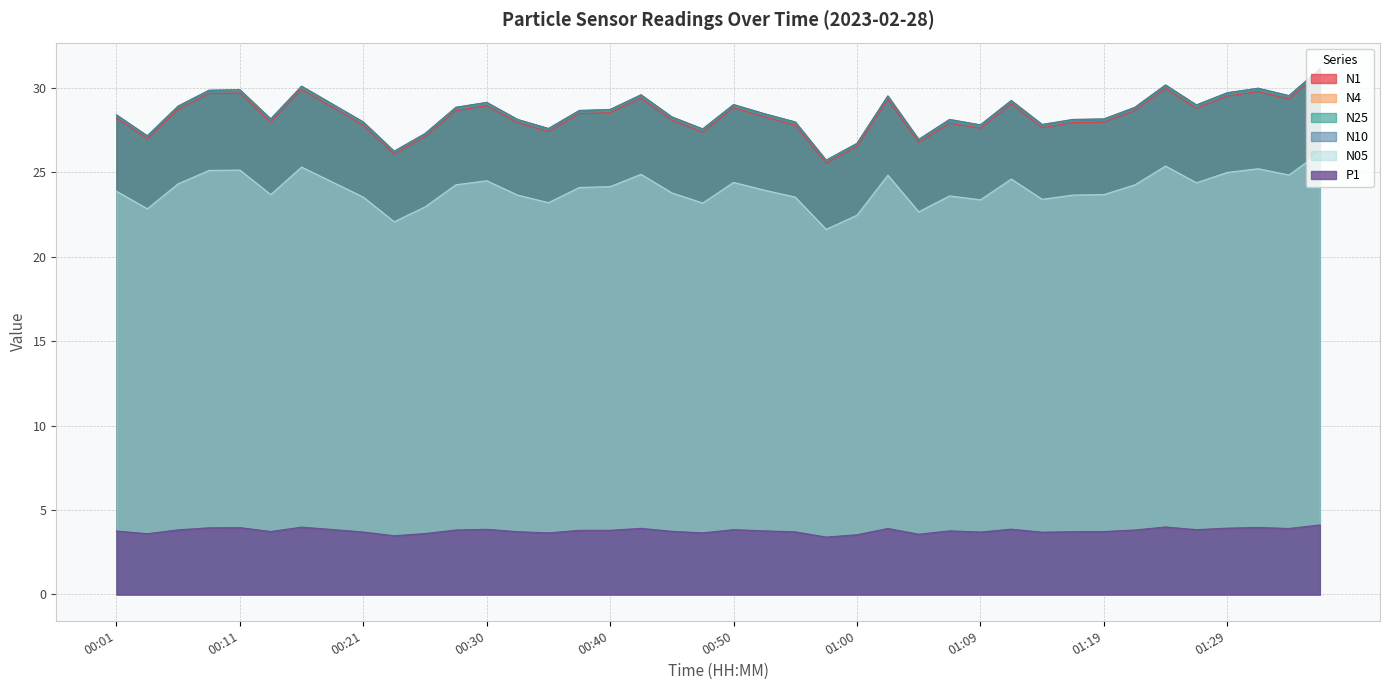

Which series changed the most between 00:55 and 01:31?

N25